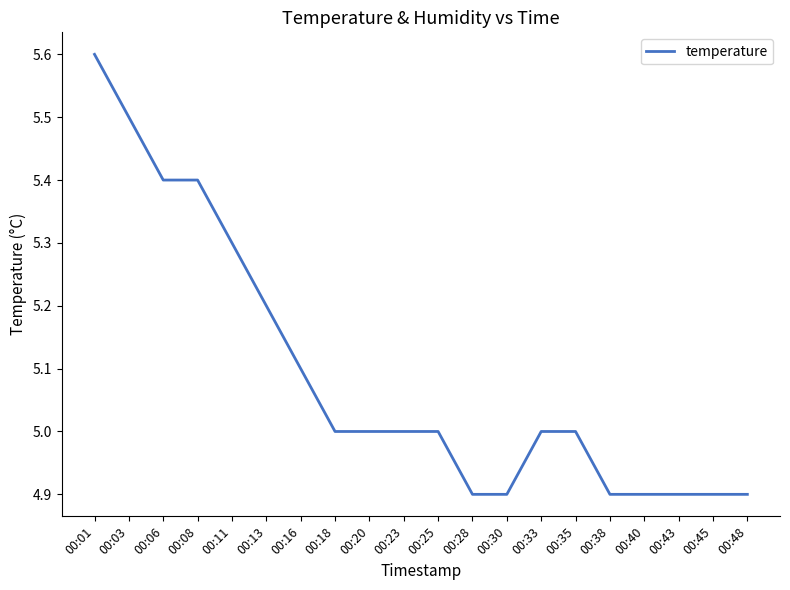

What is the ratio of the value at 00:28 to the value at 00:25?

1.0